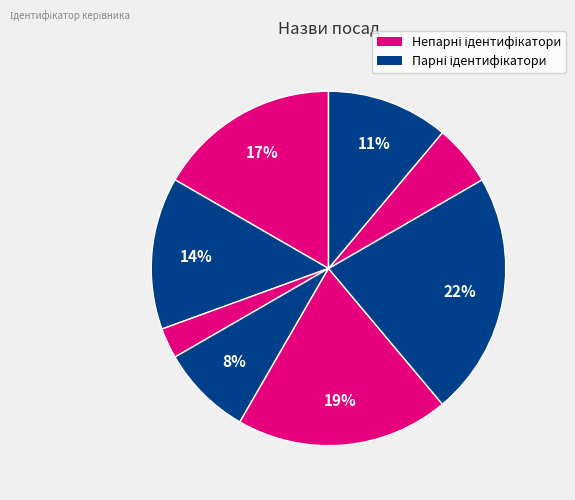

Count the number of slices in the pie.

8